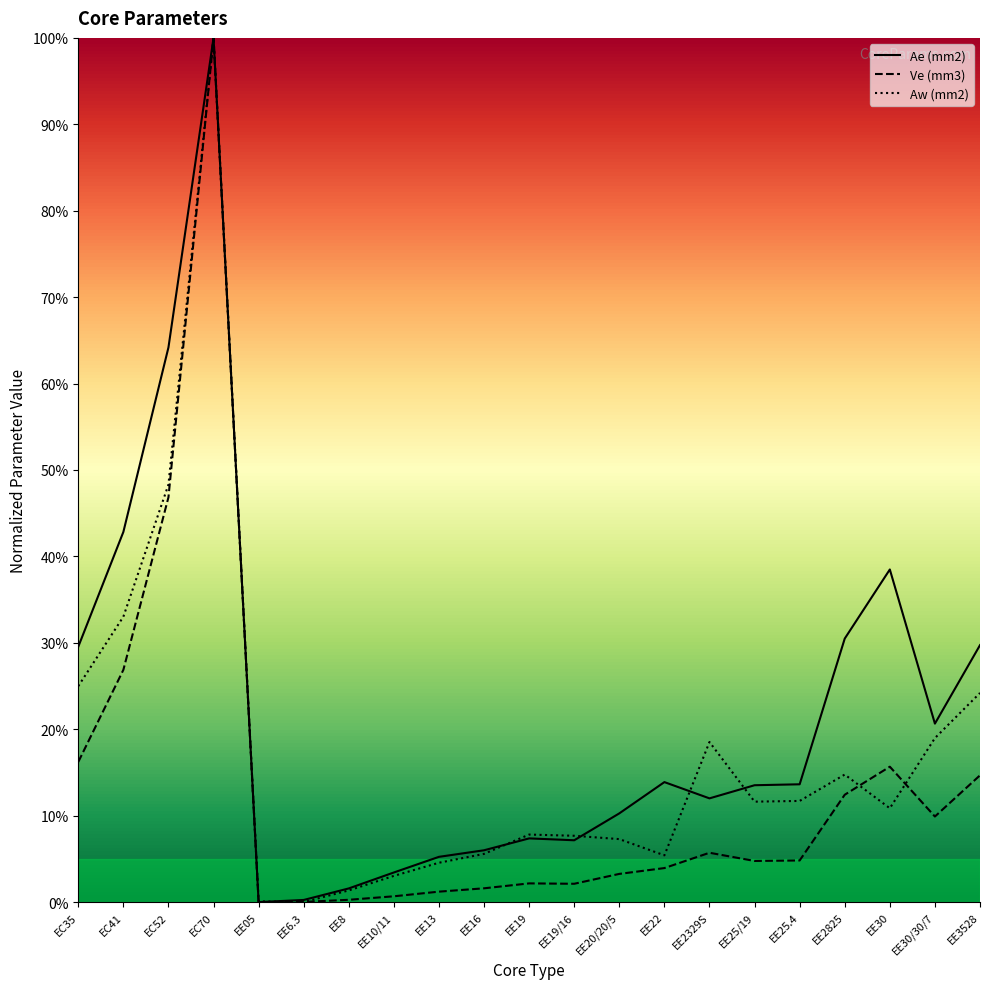

True or false: Ae (mm2) and Ve (mm3) intersect in this chart.

False